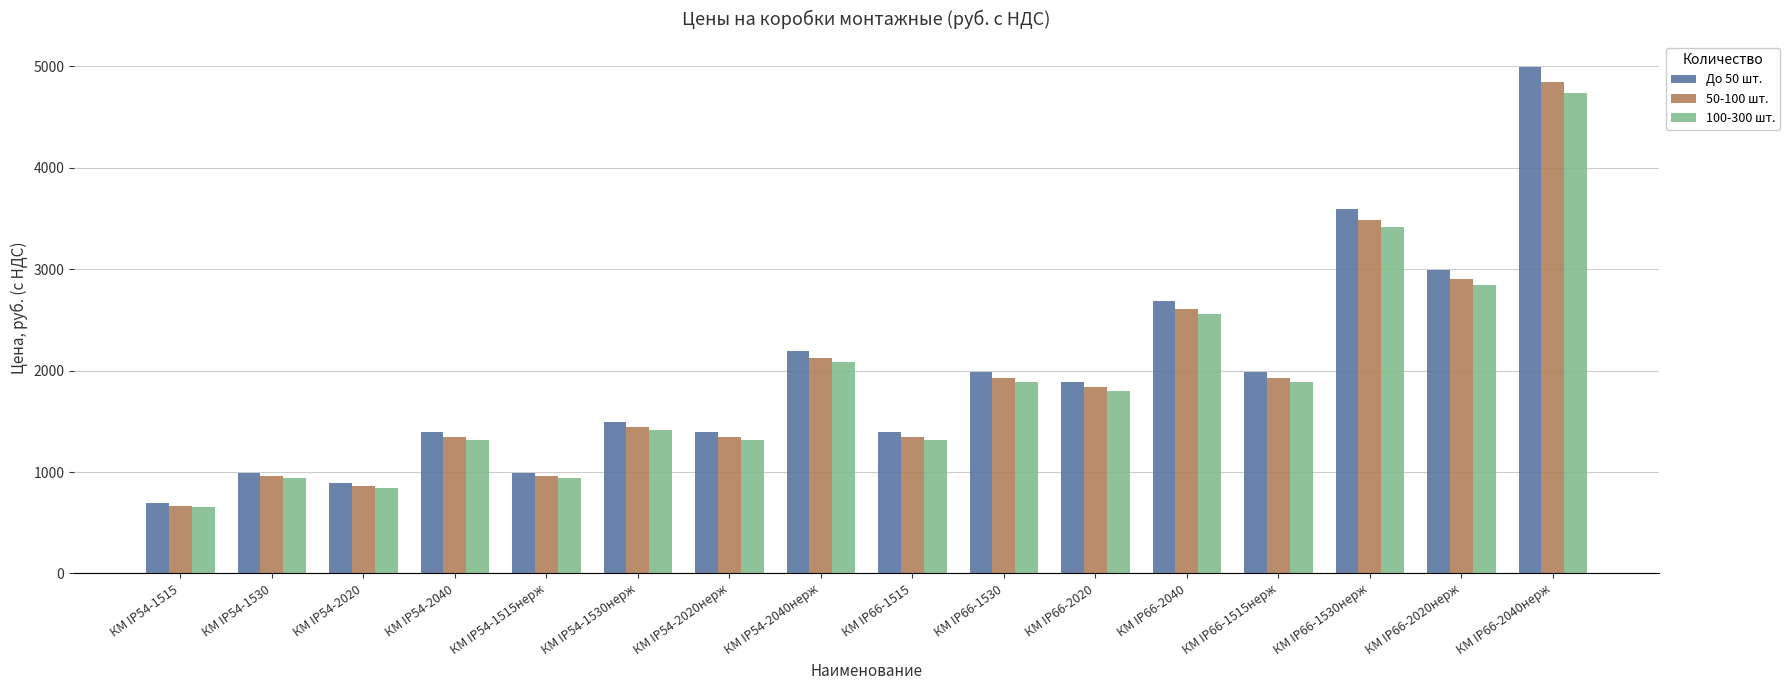

At which category is the sum across all series the highest?

КМ IP66-2040нерж